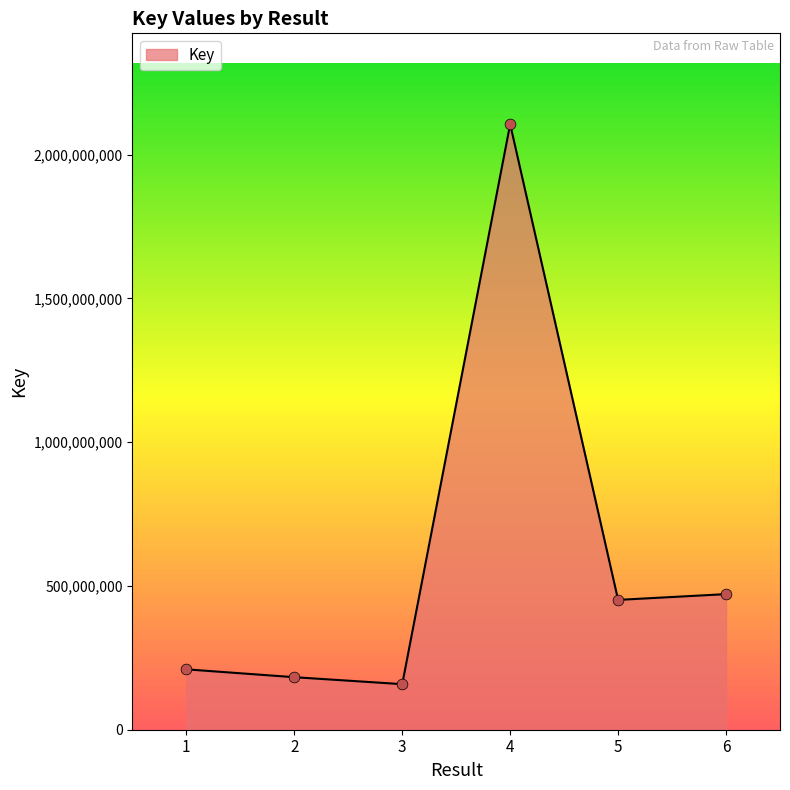

Which has a higher value, 2 or 4?

4